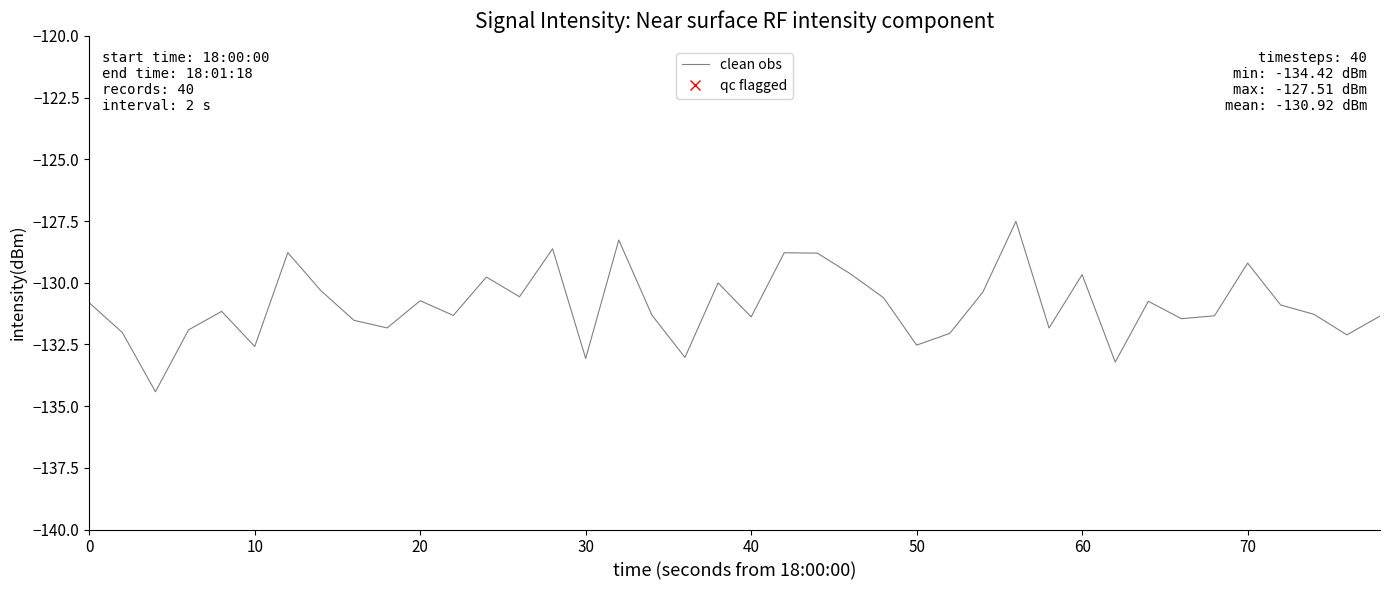

What is the minimum value shown in the chart?

-134.4